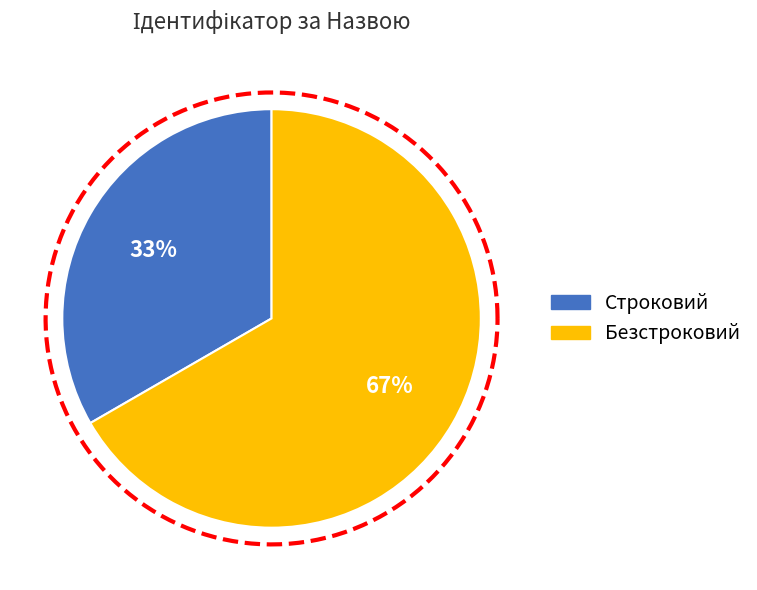

Is it true that Безстроковий is 67% of the pie?

True